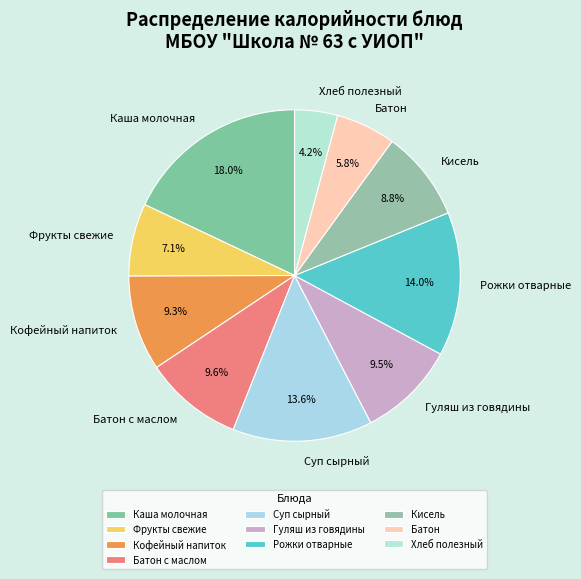

True or false: Батон accounts for 17% of the total.

False